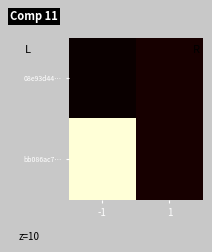

Rank the series by their maximum value, from highest to lowest.

bb086ac7…, 08e93d44…